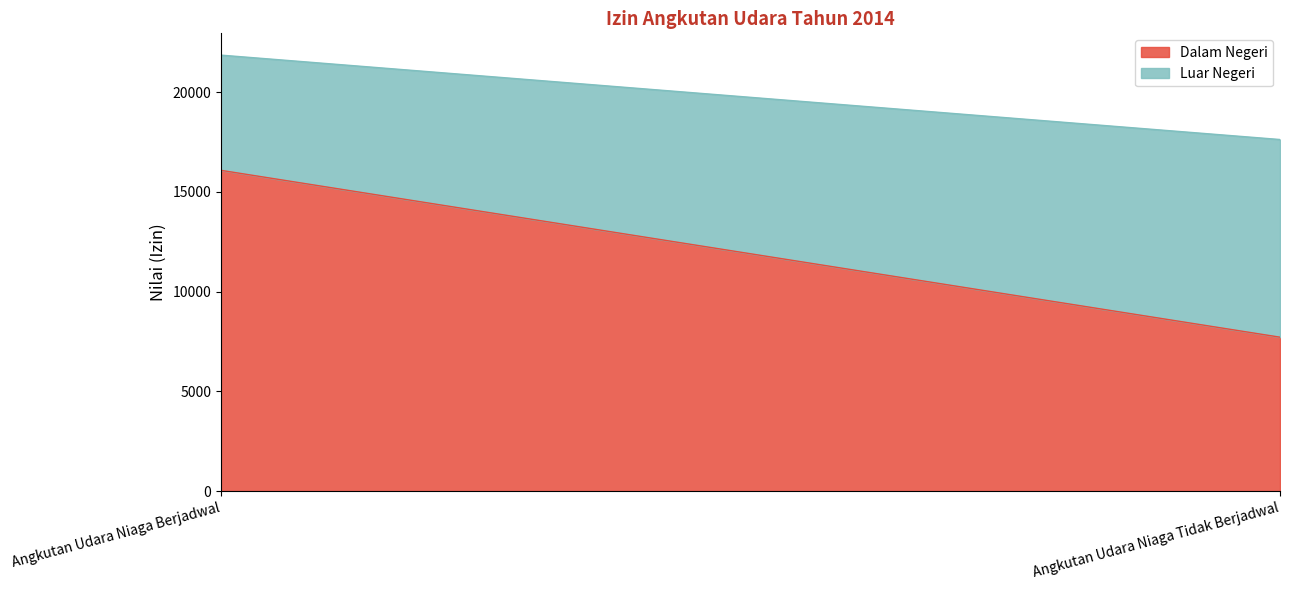

What position from the left is Angkutan Udara Niaga Berjadwal?

1